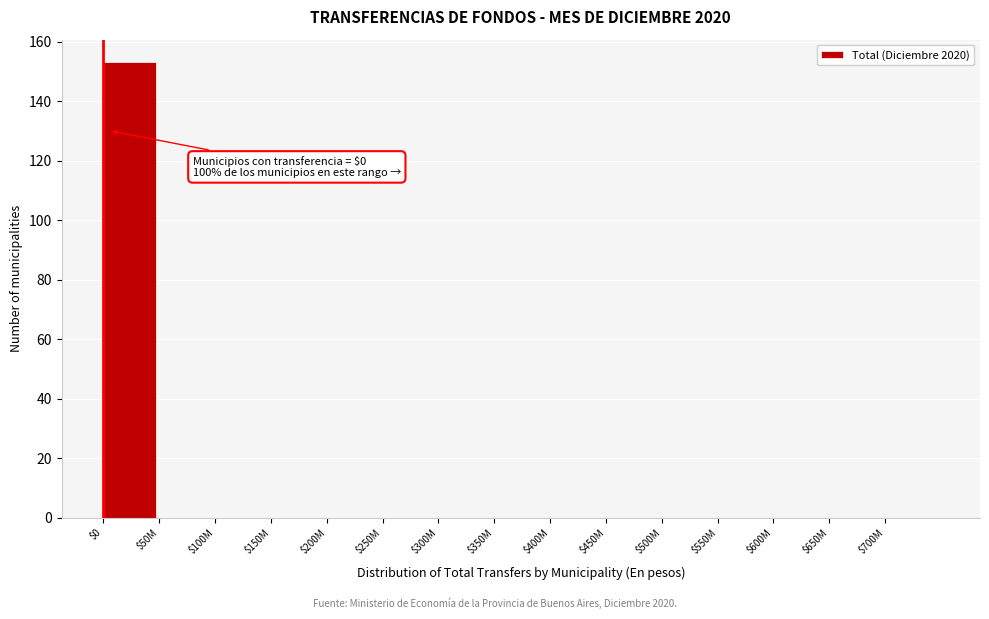

What is the maximum value shown in the chart?

153